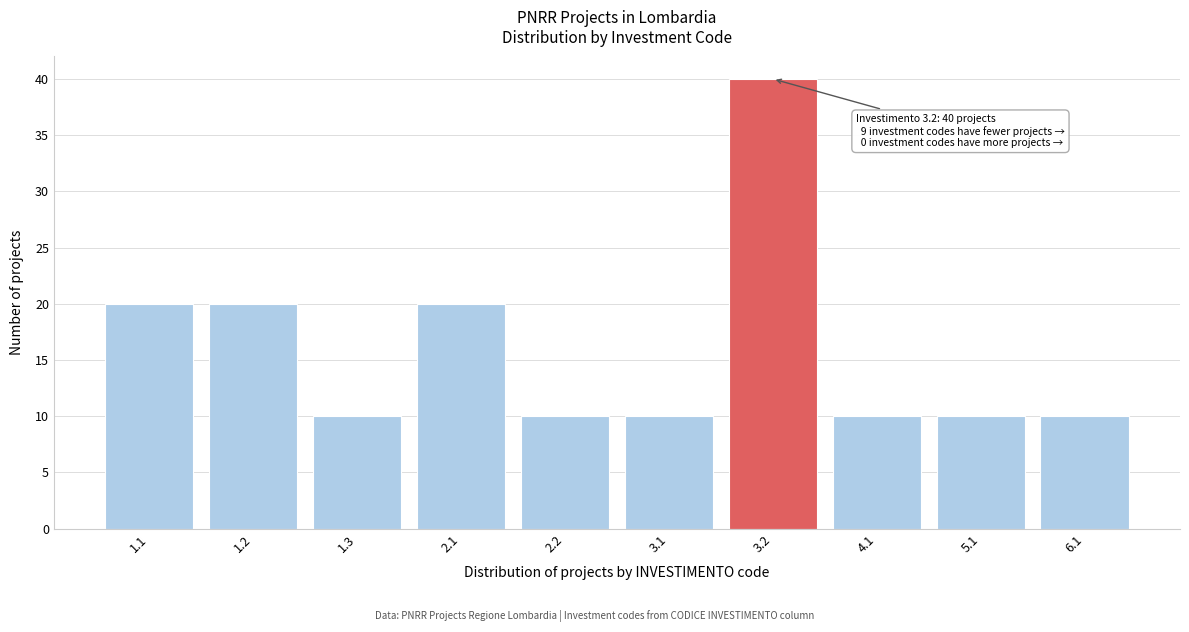

Reading left to right, transcribe all the data shown in this chart.

20	20	10	20	10	10	40	10	10	10